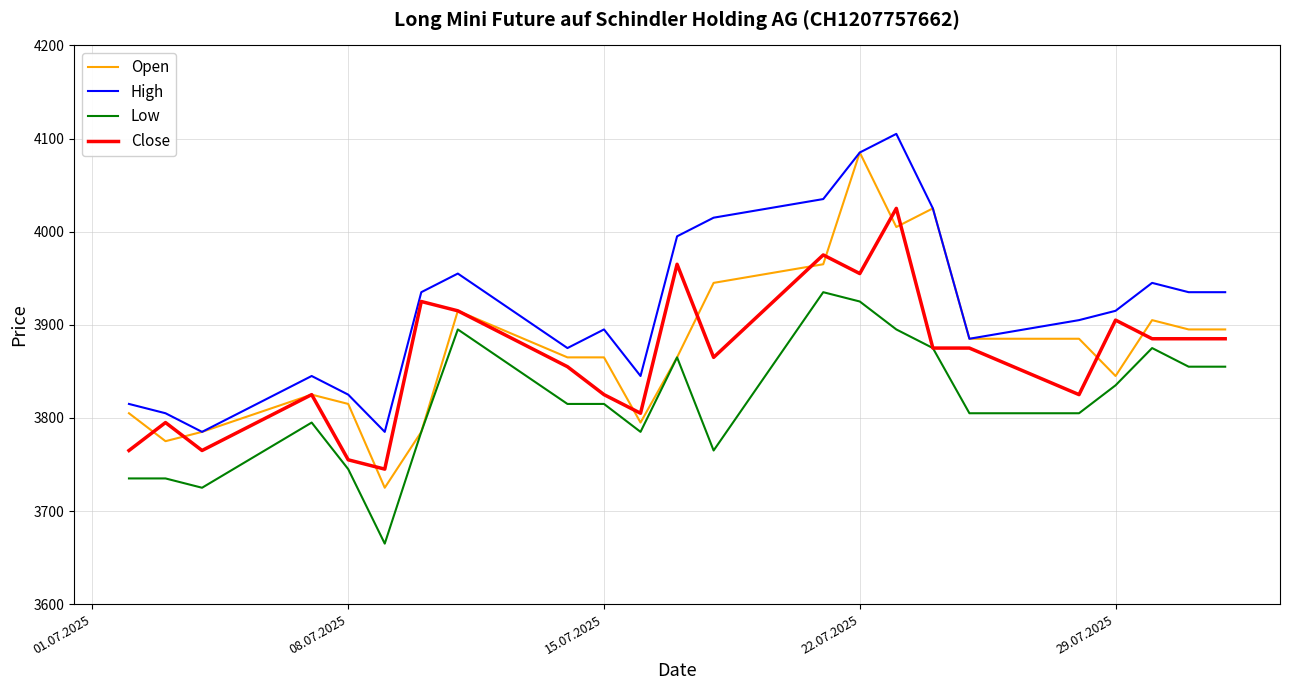

Which series has the largest total across all categories?

High